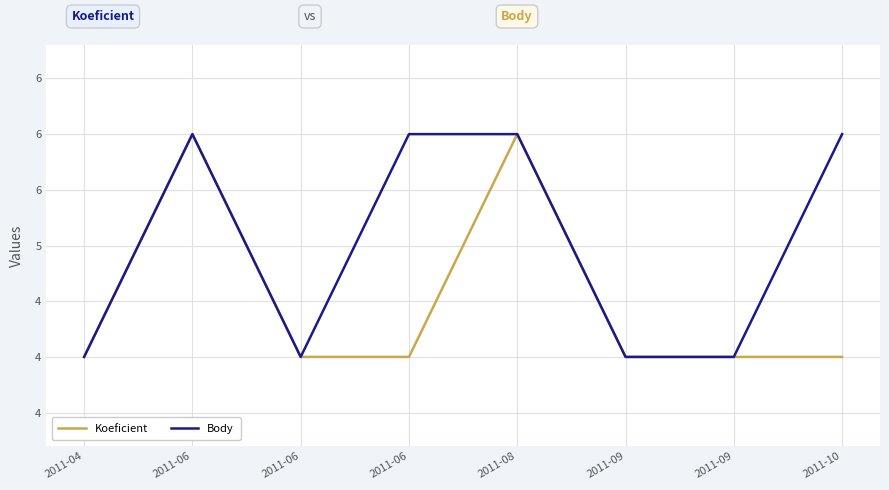

Rank the categories by Body value from highest to lowest.

2011-06, 2011-06, 2011-08, 2011-10, 2011-04, 2011-06, 2011-09, 2011-09